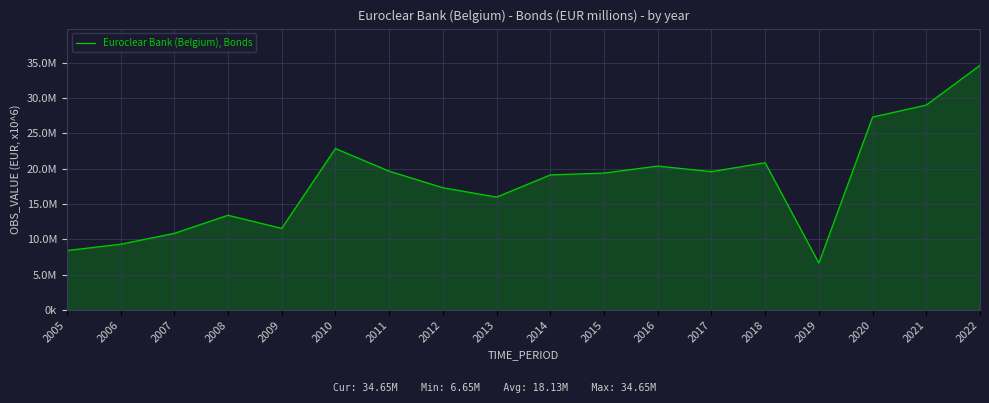

Is this an area chart (filled region under the line)?

Yes